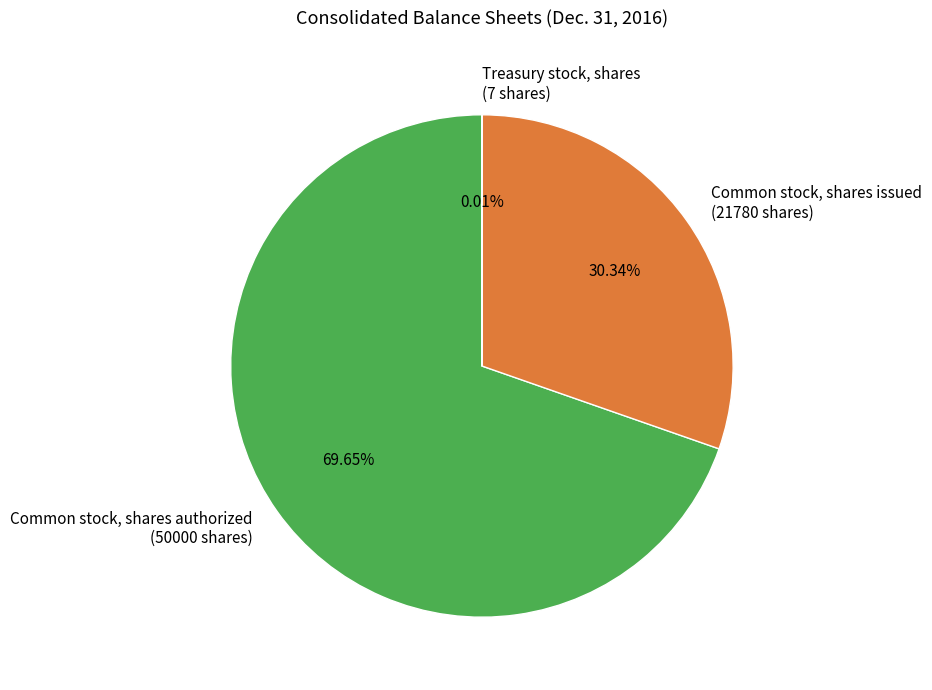

What is the largest slice in the pie chart?

Common stock, shares authorized